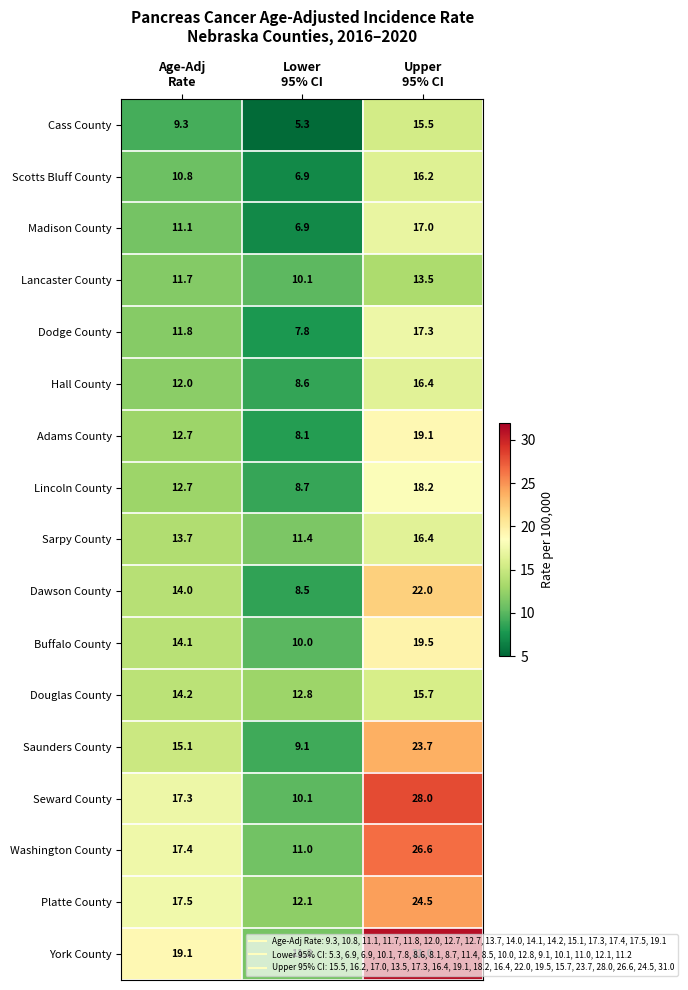

What is the difference between the highest and lowest values at Age-Adj
Rate?

9.8